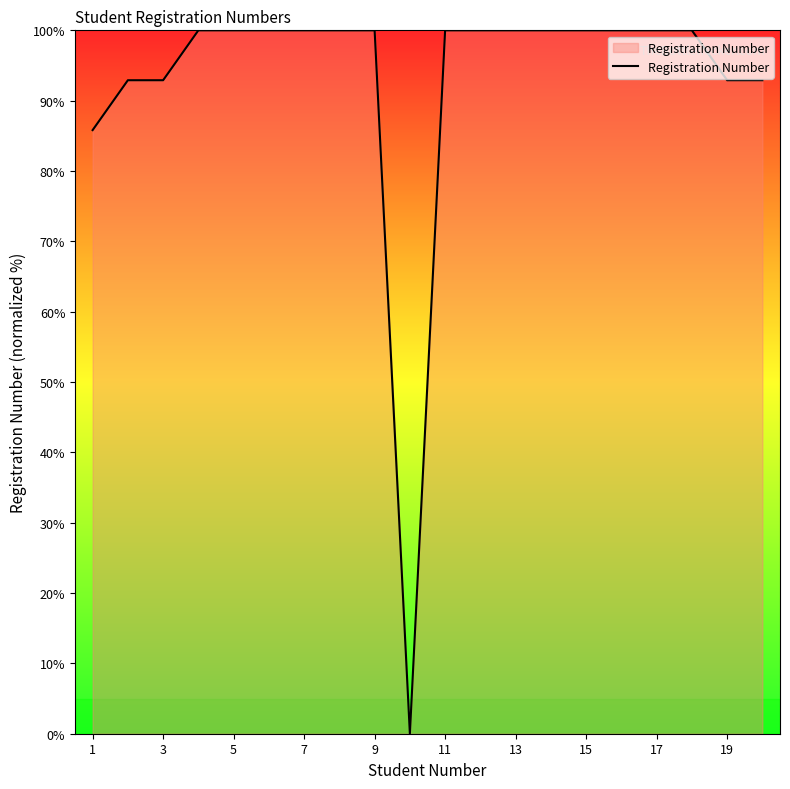

What is the maximum value shown in the chart?

100.0